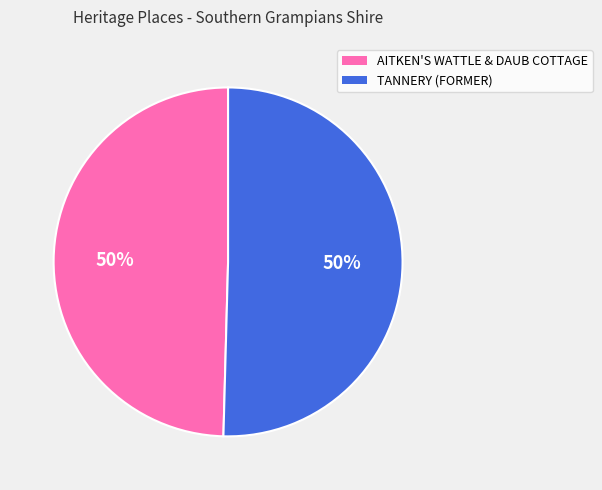

Approximately how many times larger is the value at AITKEN'S WATTLE & DAUB COTTAGE compared to TANNERY (FORMER)?

1.0